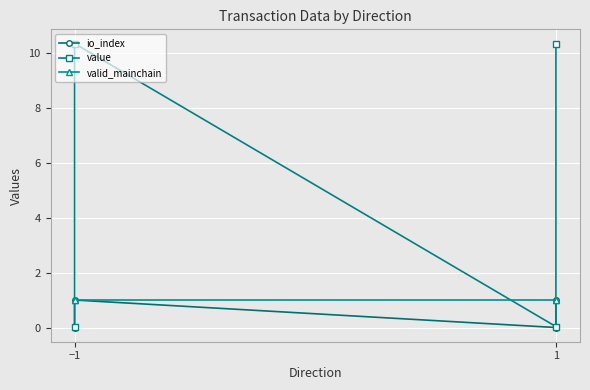

At how many categories does at least one series exceed 0?

4